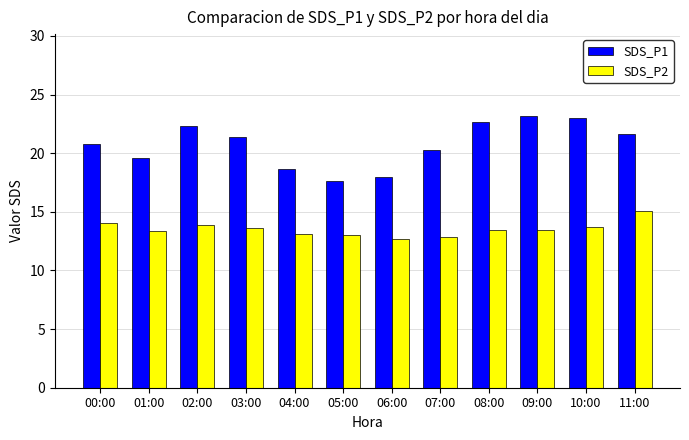

Are the bars grouped side by side (vs. stacked)?

Yes